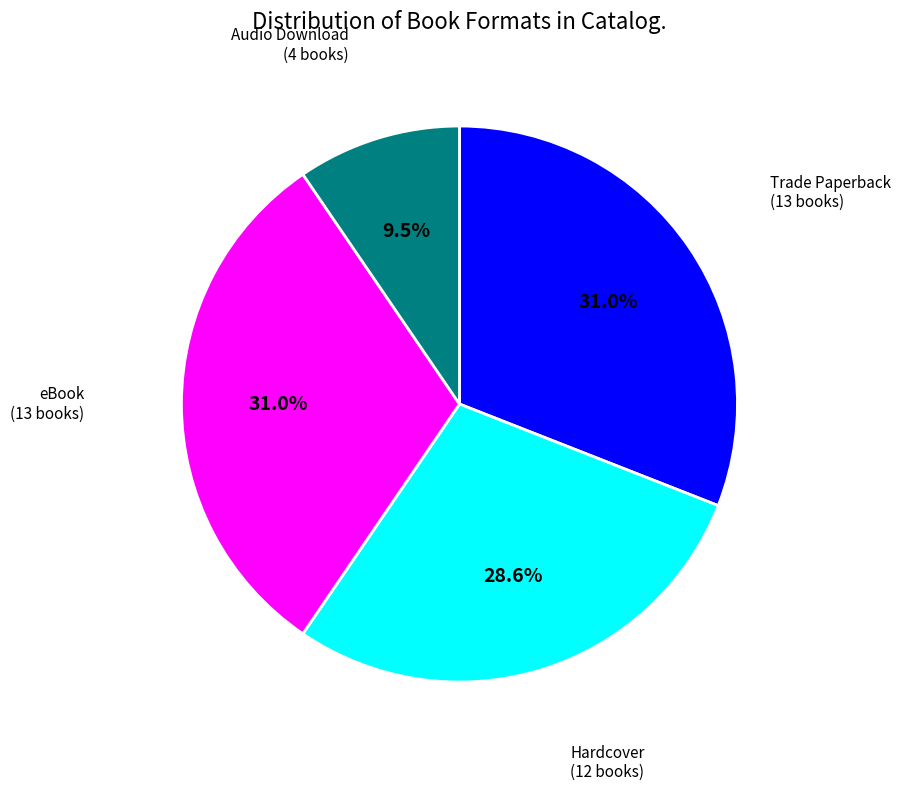

Is there any slice that represents more than half of the pie?

No